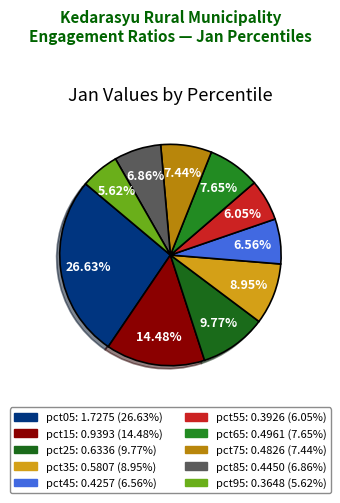

Which category has the smallest portion of the pie?

pct95